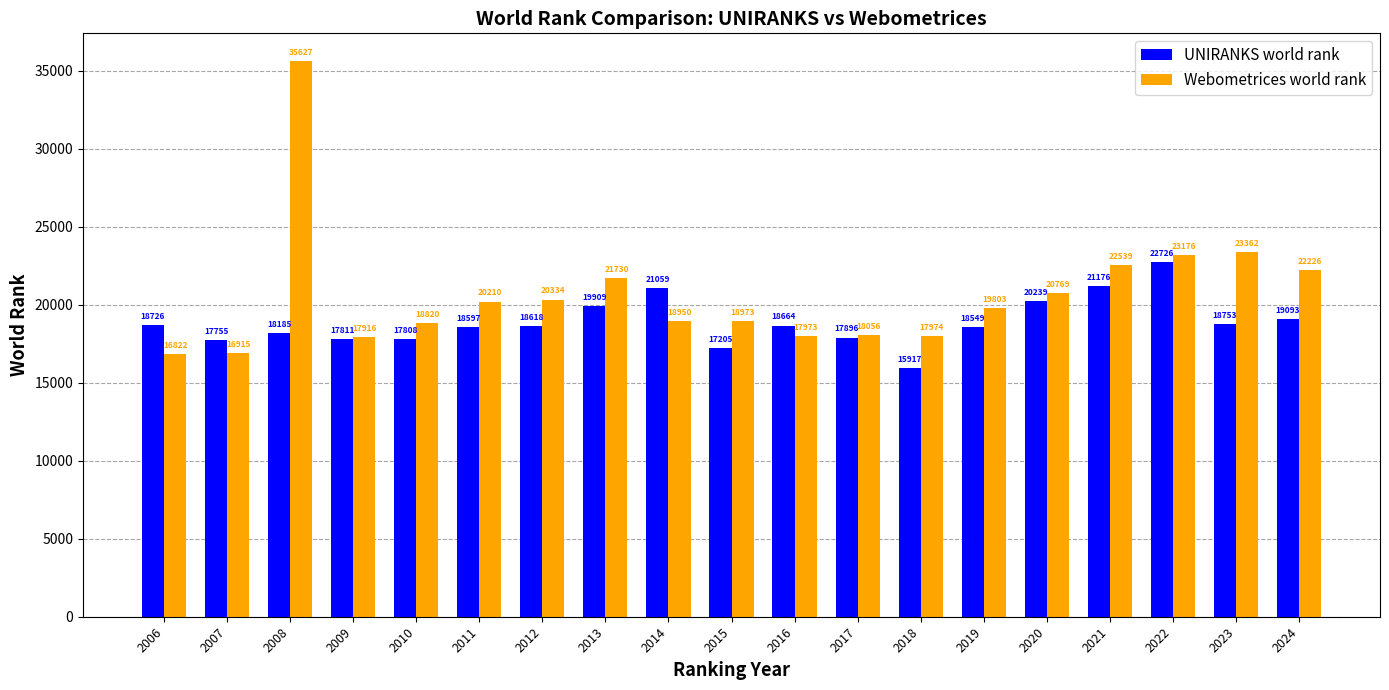

Reading left to right, extract all data points from this chart.

UNIRANKS world rank: 18726	17755	18185	17811	17808	18597	18618	19909	21059	17205	18664	17896	15917	18549	20239	21176	22726	18753	19093
Webometrices world rank: 16822	16915	35627	17916	18820	20210	20334	21730	18950	18973	17973	18056	17974	19803	20769	22539	23176	23362	22226